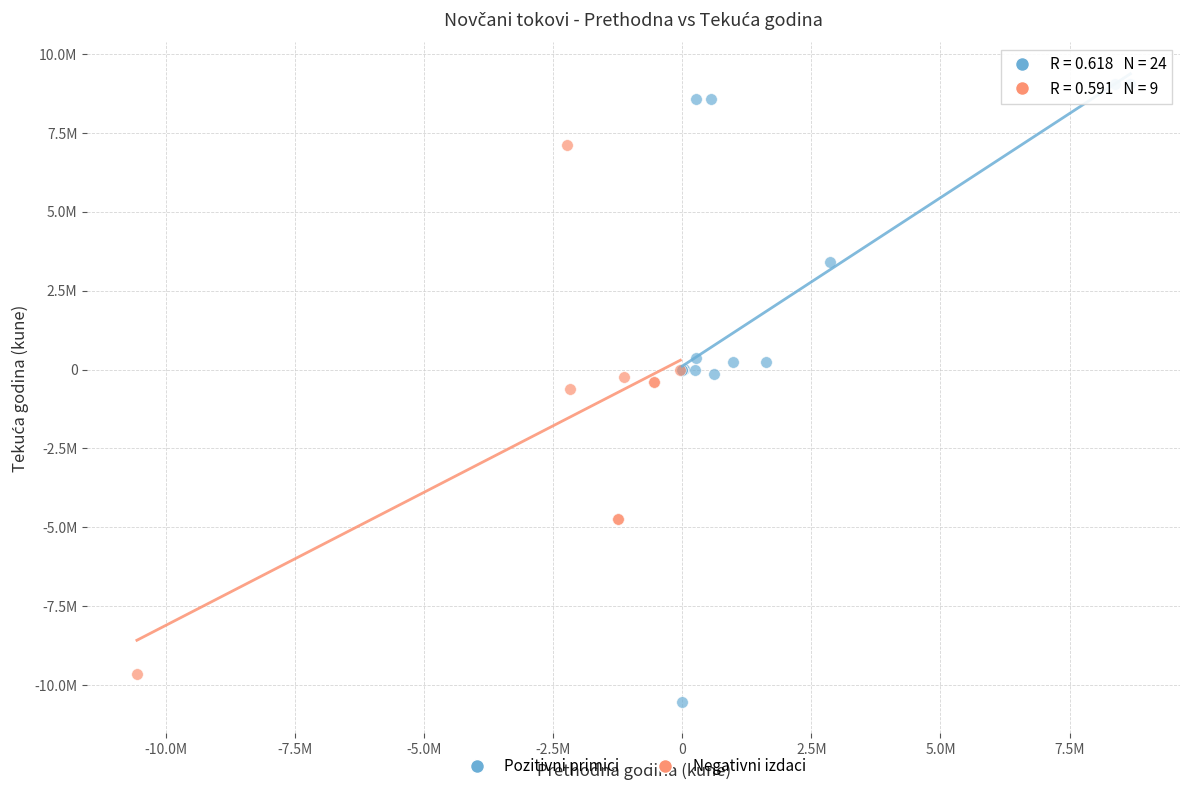

Which series has the largest Y range (max minus min)?

Pozitivni primici